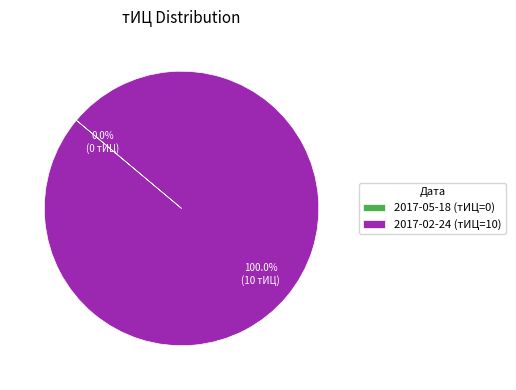

Is there any slice that represents more than half of the pie?

Yes